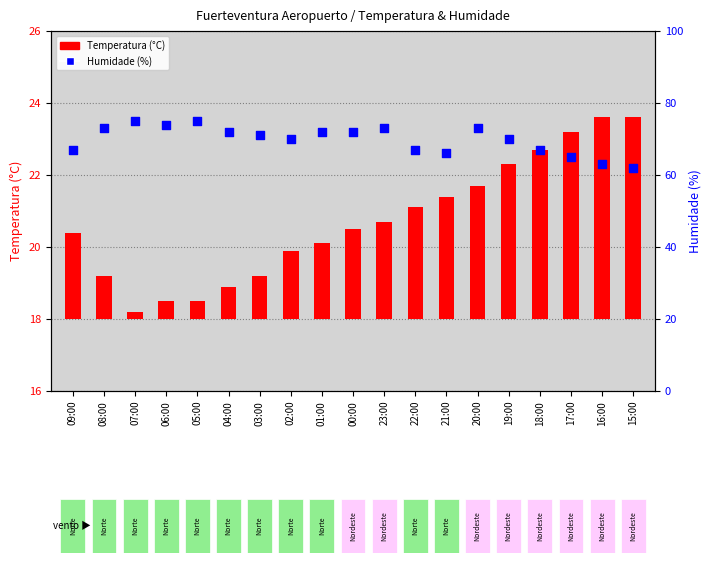

At which category is the sum across all series the highest?

20:00